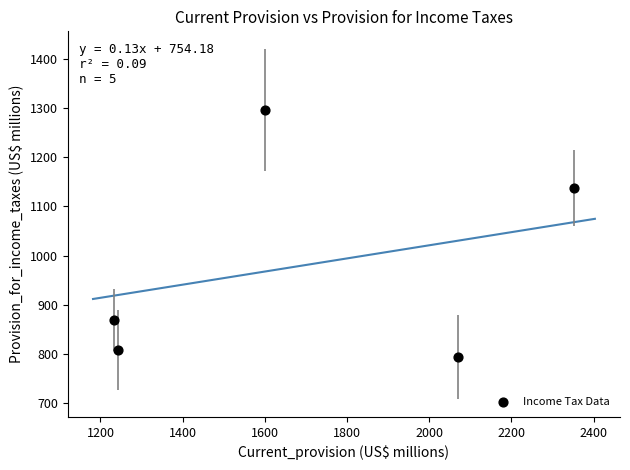

What Y value in the scatter plot is closest to 1045?

1138